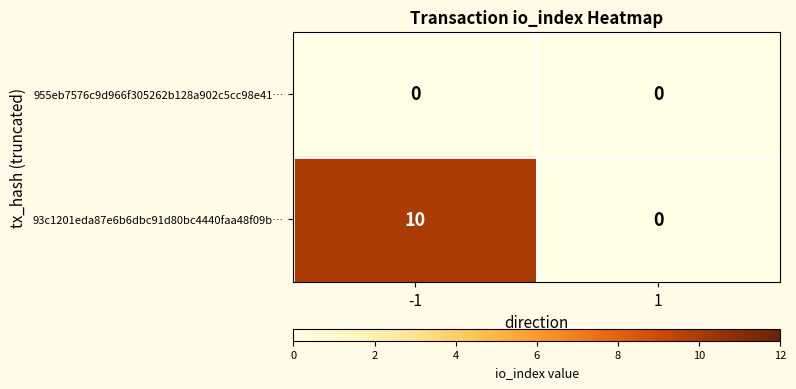

Which series has the largest total across all categories?

93c1201eda87e6b6dbc91d80bc4440faa48f09b…